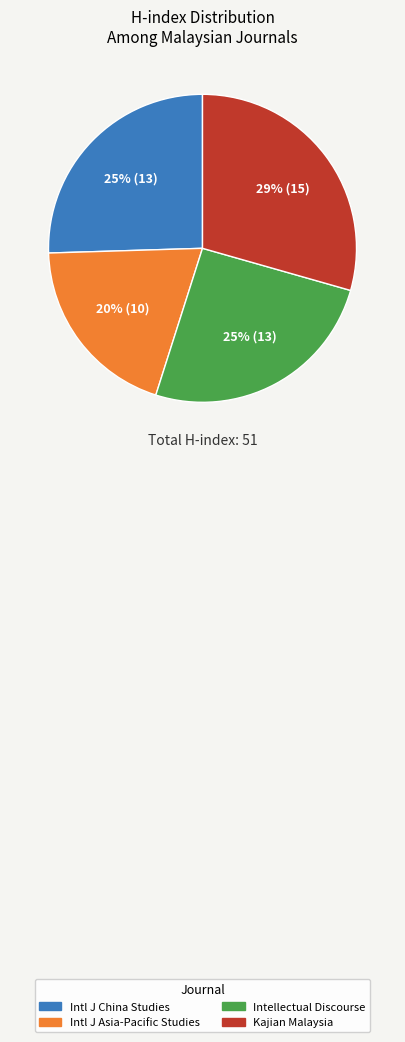

Does any single category account for the majority?

No